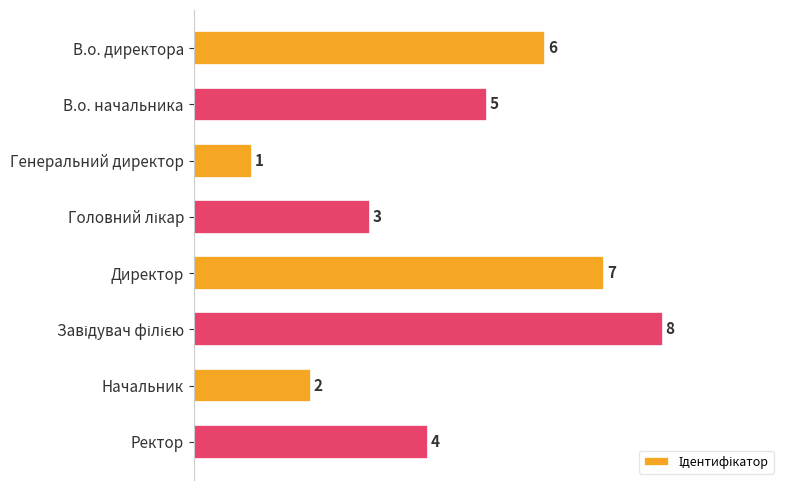

What is the change in value from В.о. директора to Генеральний директор?

-5